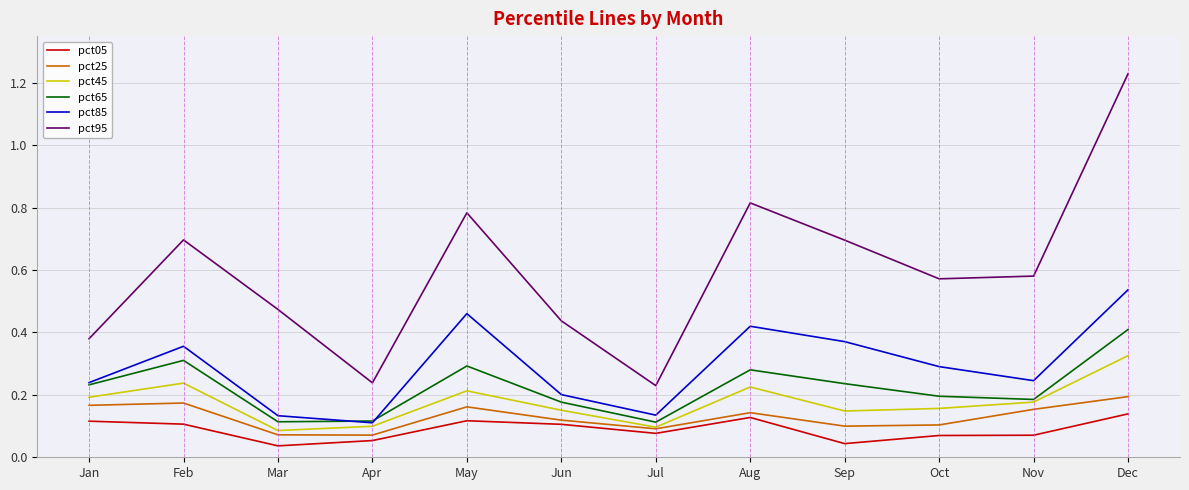

In pct25, how many points are higher than both neighbors (excluding endpoints)?

3